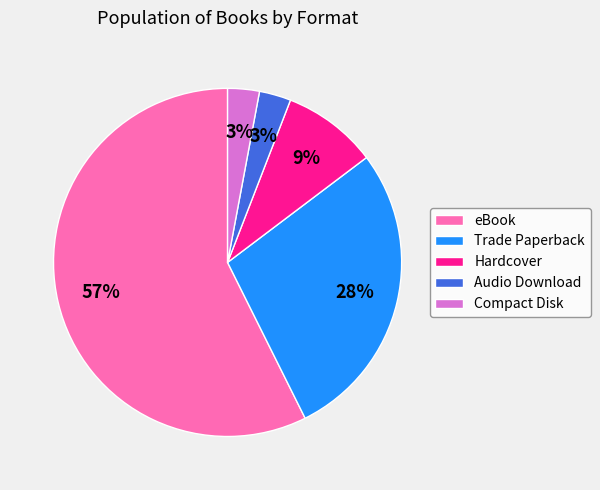

Does Audio Download account for over 50% of the chart?

No